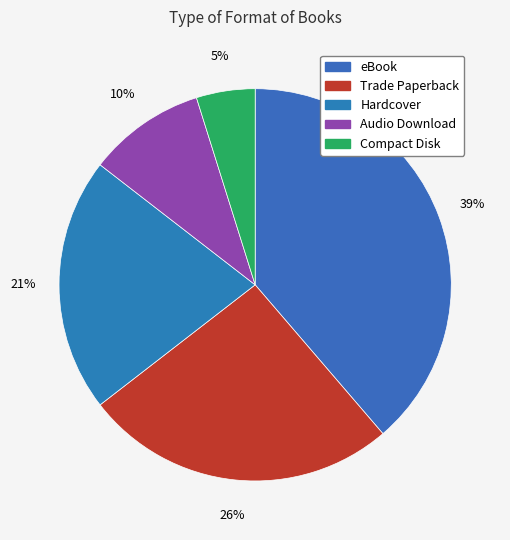

Is there any slice that represents more than half of the pie?

No